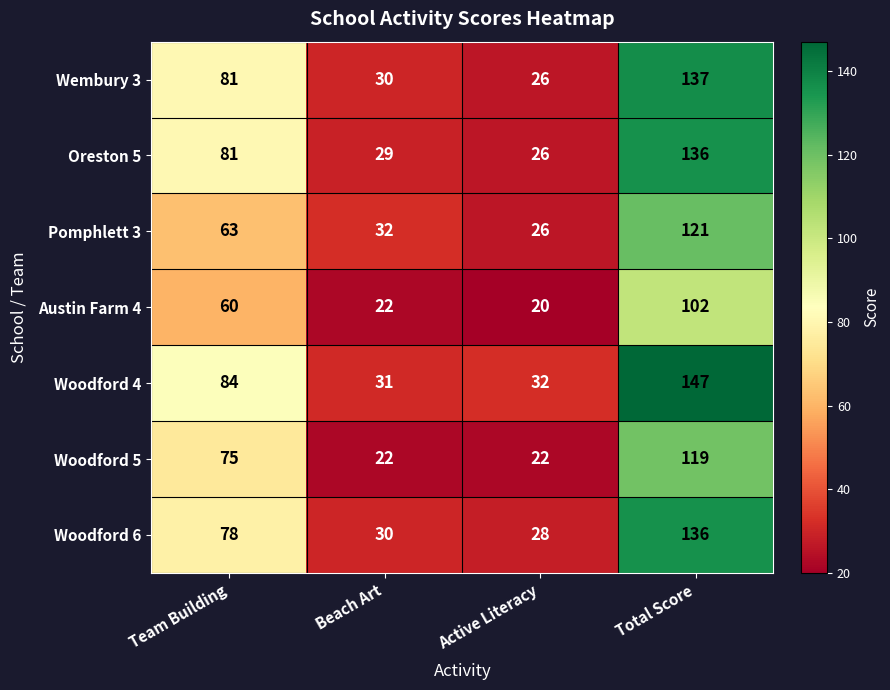

Which label corresponds to the largest value in the chart?

Total Score